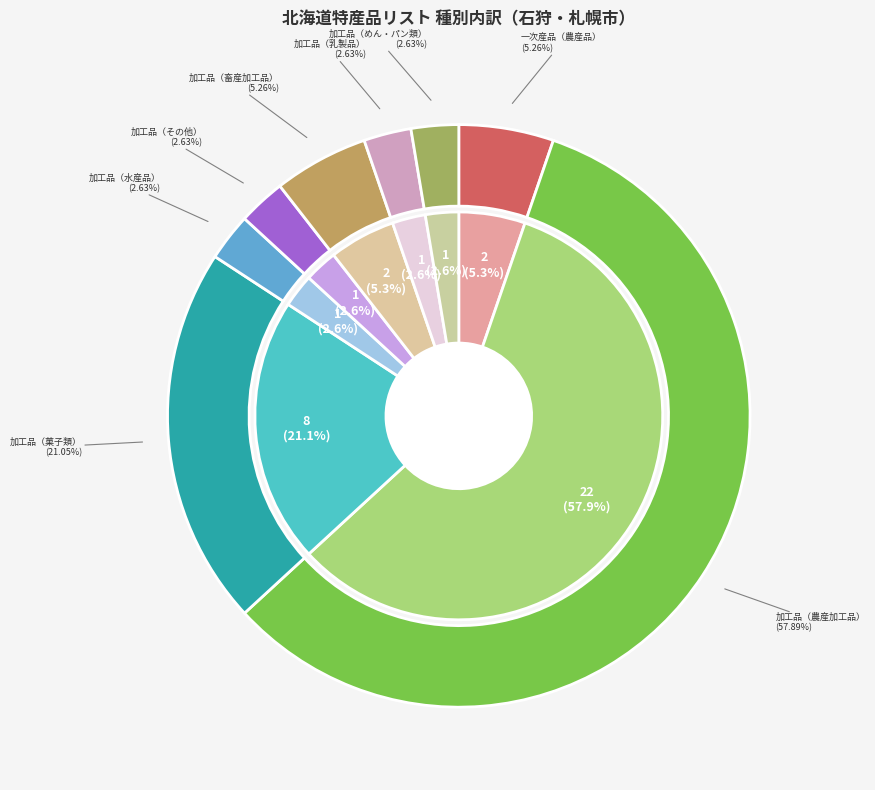

Is it true that 加工品（その他） is 3% of the pie?

True